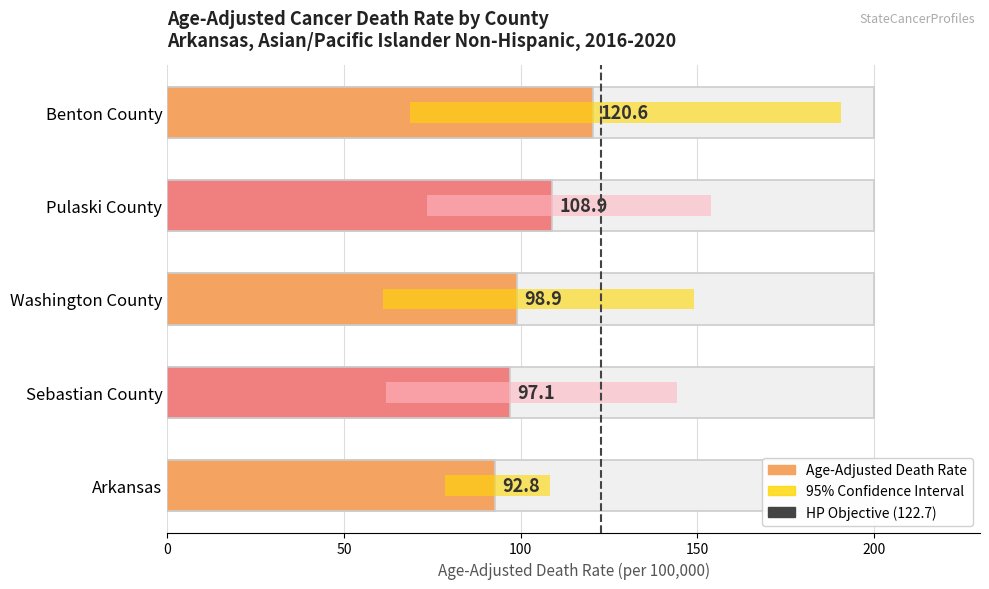

Does the chart contain stacked bars?

No